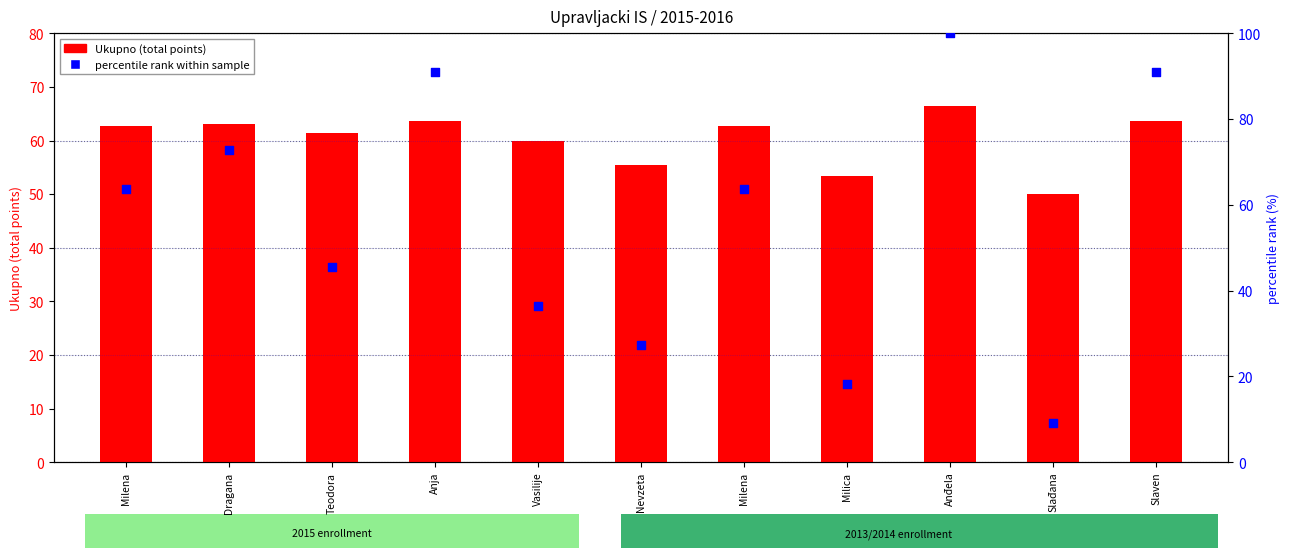

Which series has the largest total across all categories?

Ukupno (total points)